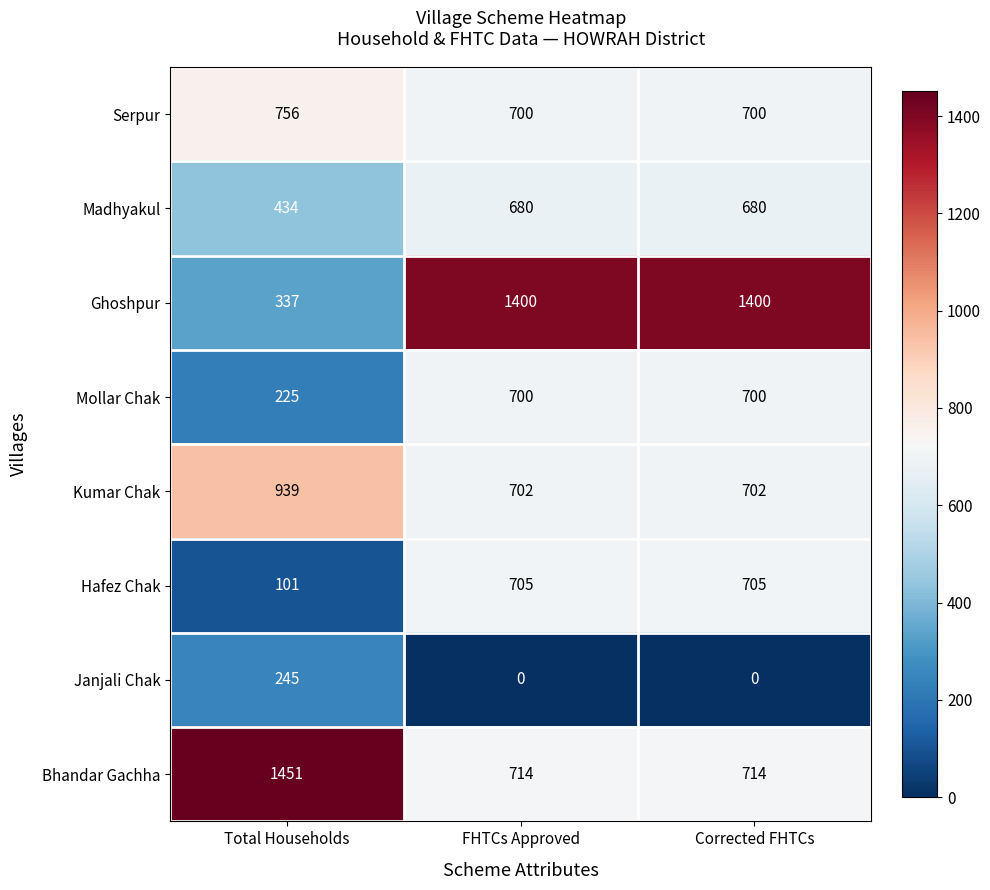

Count the Serpur values in the range 700 to 756.

3